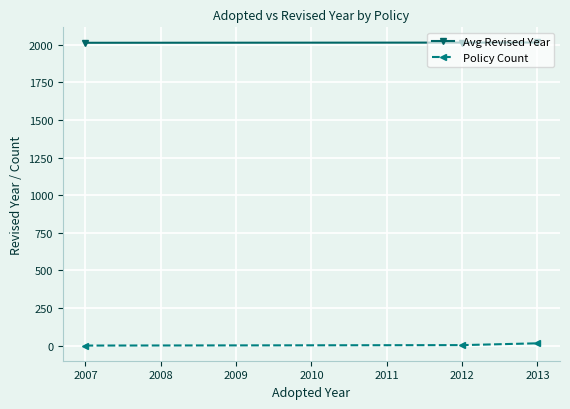

List the series in order of their peak value, lowest first.

Policy Count, Avg Revised Year